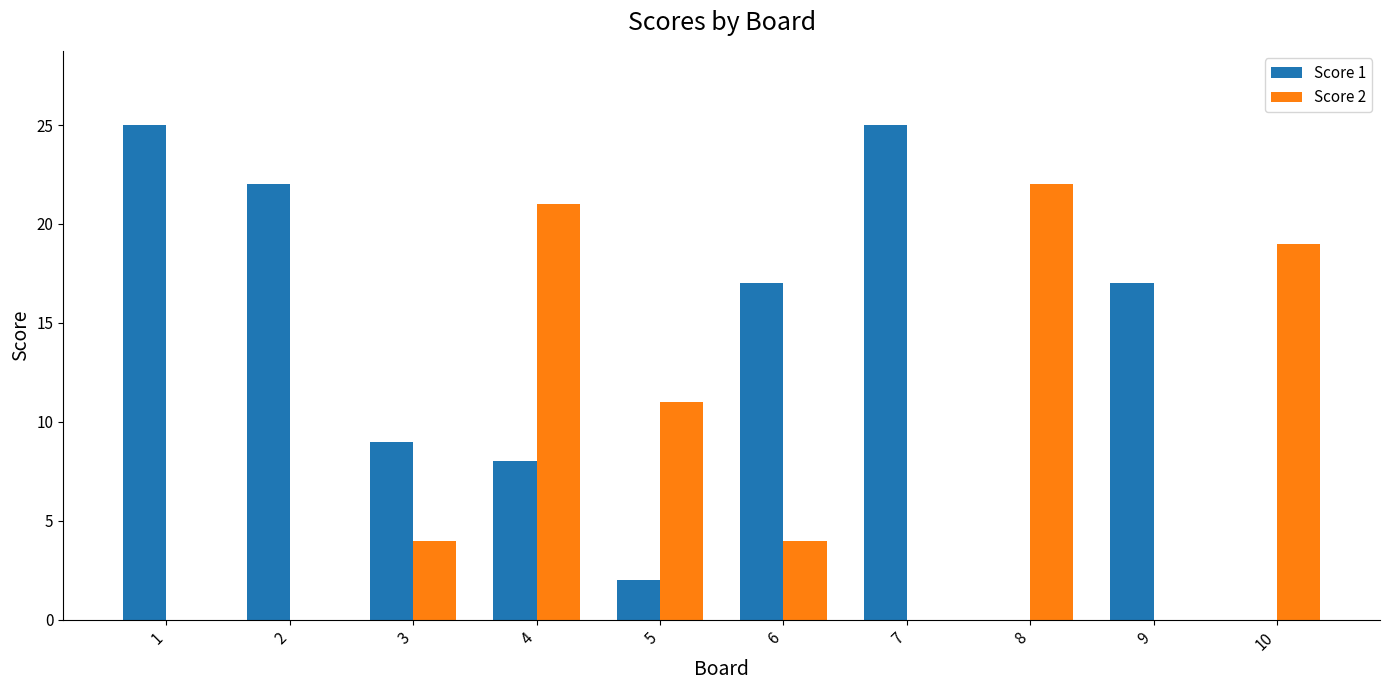

Reading right to left, transcribe all the data shown in this chart.

Score 1: 0	17	0	25	17	2	8	9	22	25
Score 2: 19	0	22	0	4	11	21	4	0	0